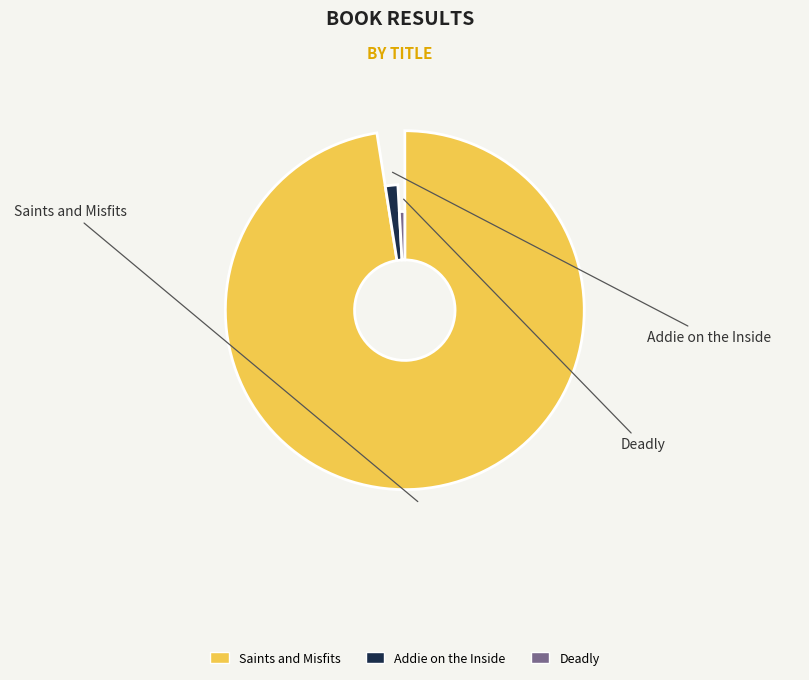

To the nearest percent, what is the combined percentage of Saints and Misfits and Deadly?

98%